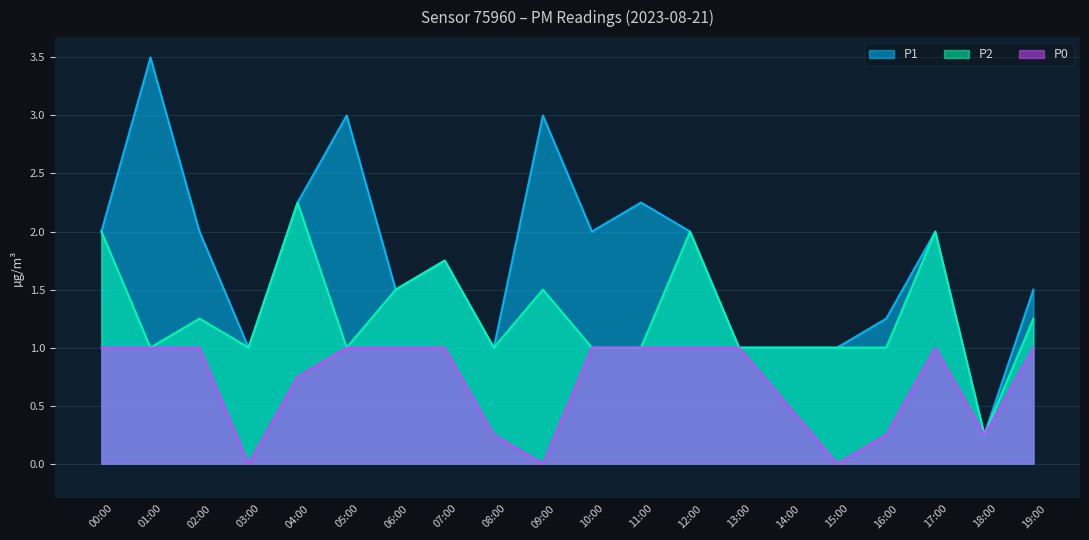

The value of P2 at 00:00 is 2.0. True or false?

True